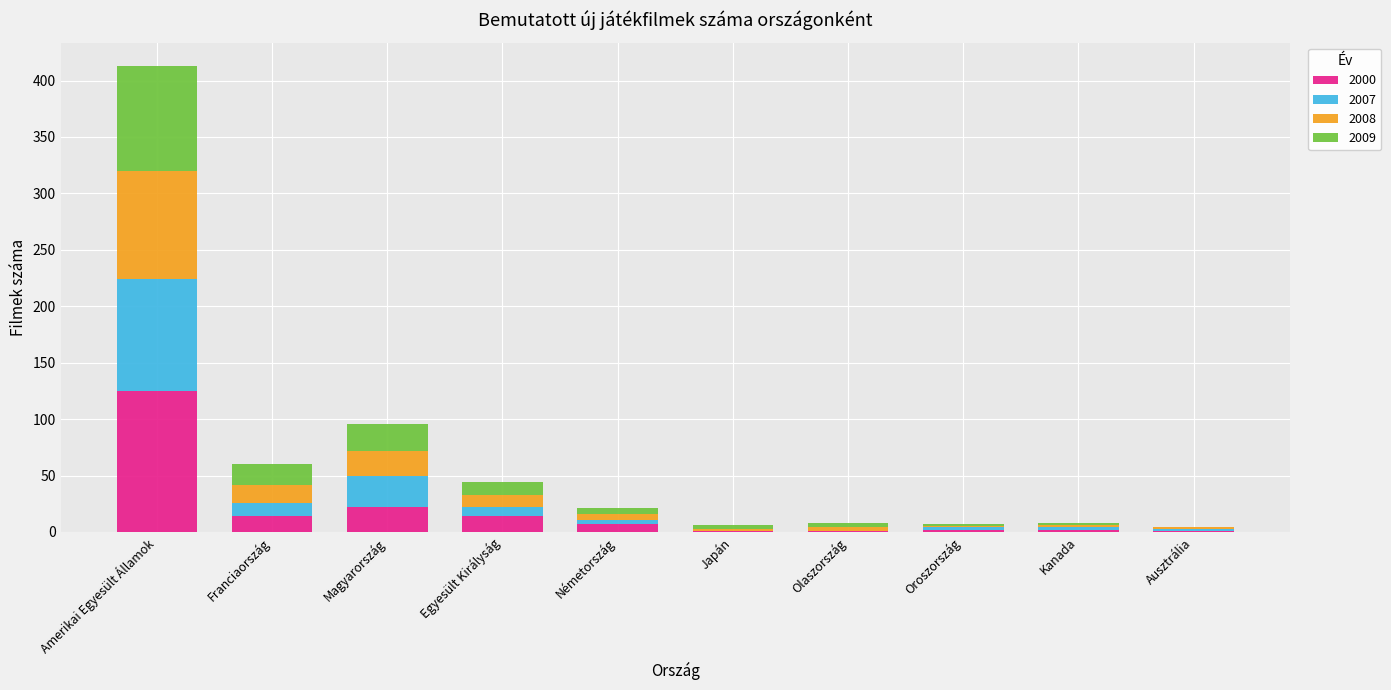

At which category is the sum across all series the highest?

Amerikai Egyesült Államok